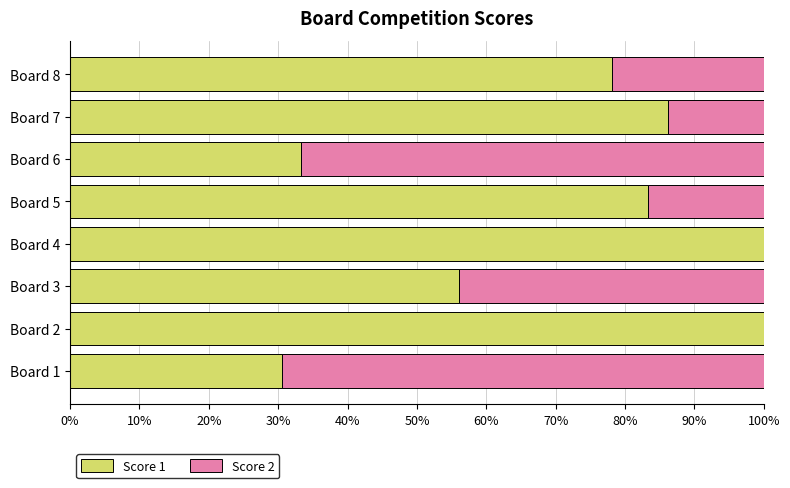

What is the sum of all Score 1 values?

567.7